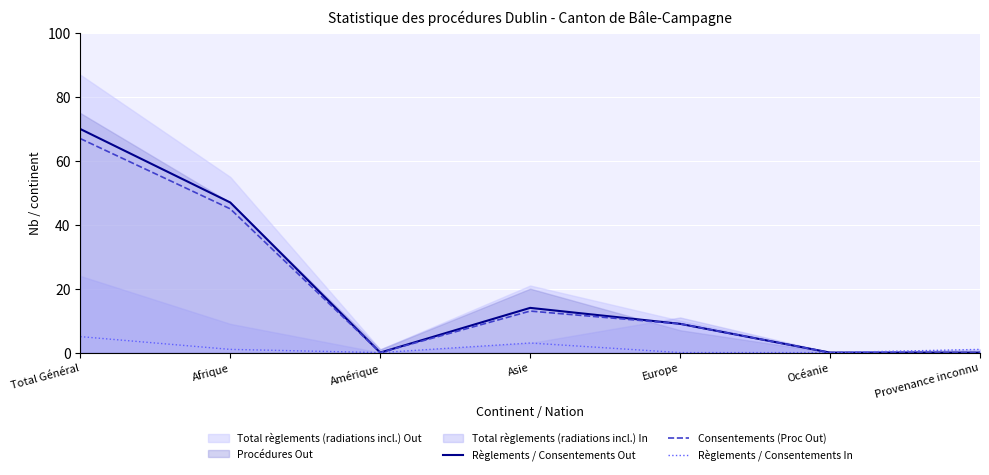

What is the maximum value for Règlements / Consentements Out?

70